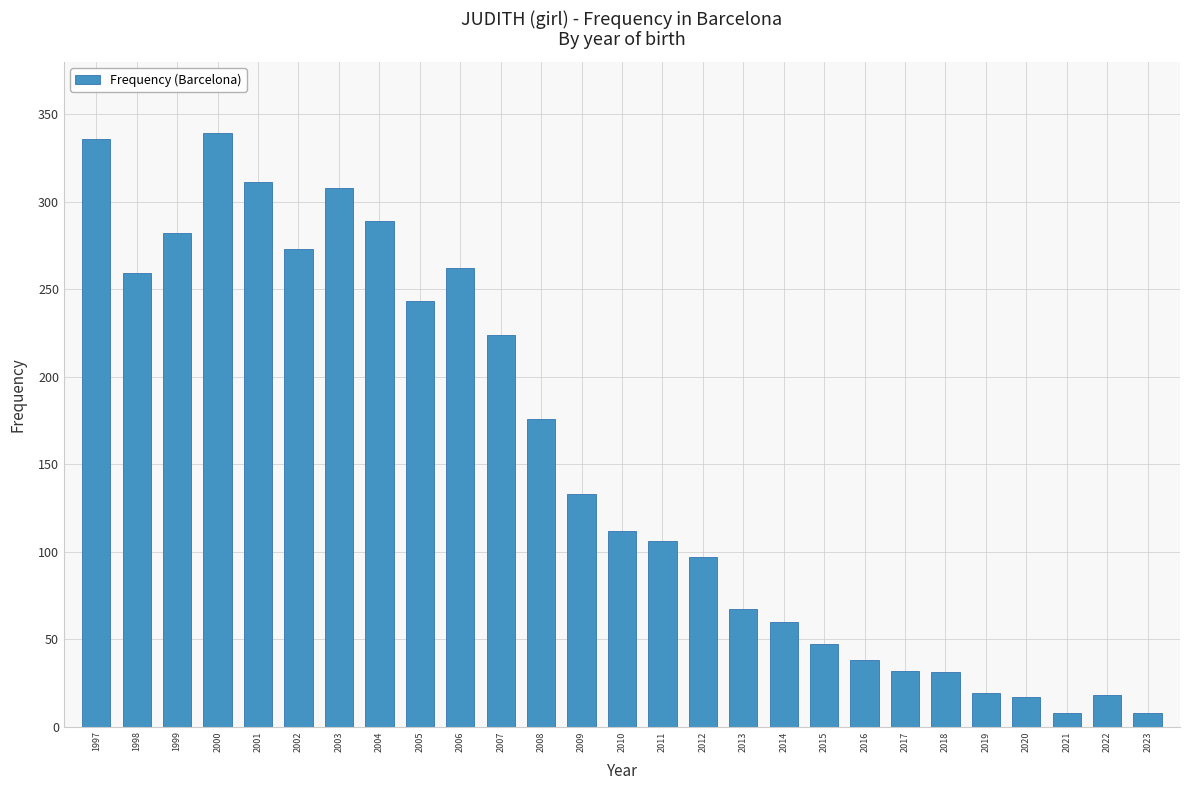

Approximately how many times larger is the value at 2022 compared to 2010?

0.2